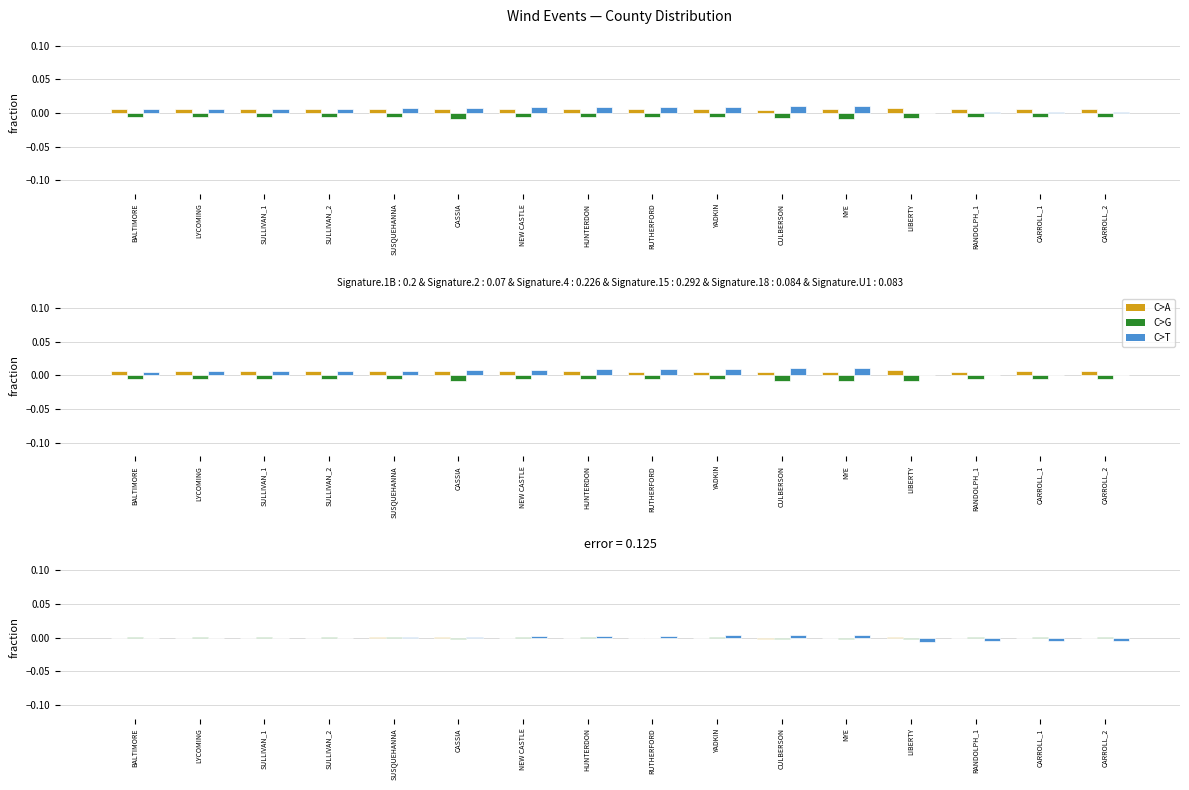

How many categories are shown in the chart?

16